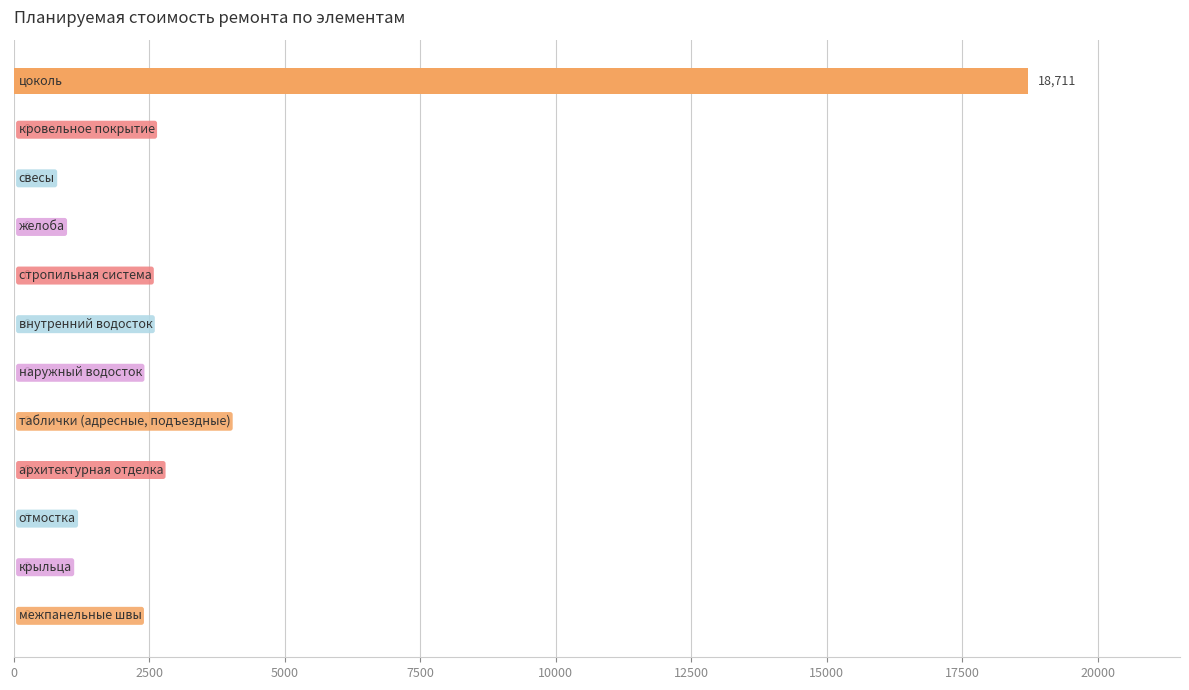

What is the maximum value shown in the chart?

18711